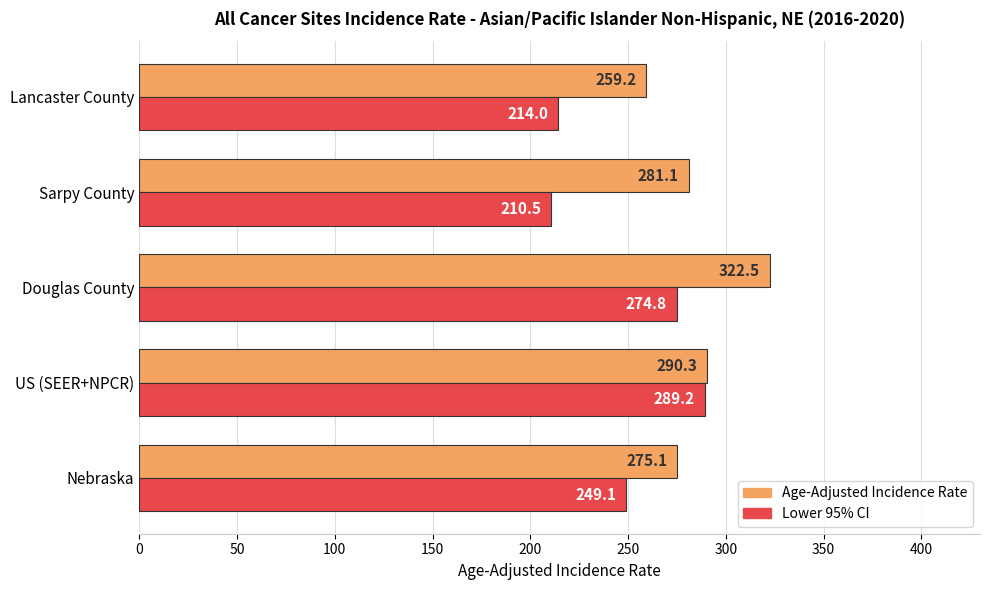

What is the difference between the maximum and minimum values in the Lower 95% CI series?

78.7